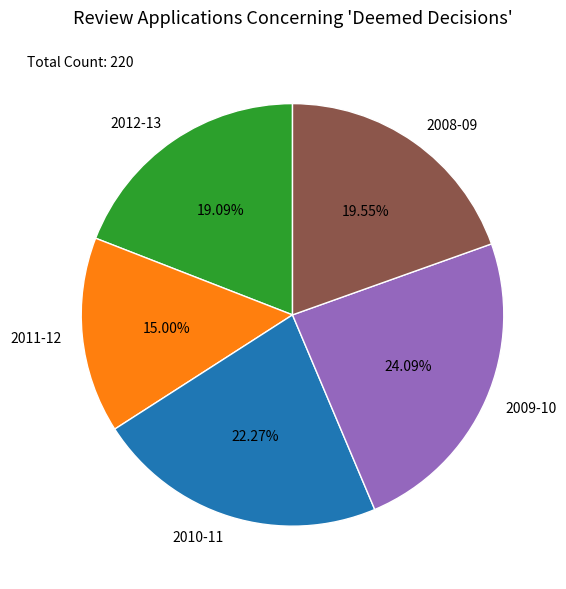

Which has a higher value, 2009-10 or 2011-12?

2009-10